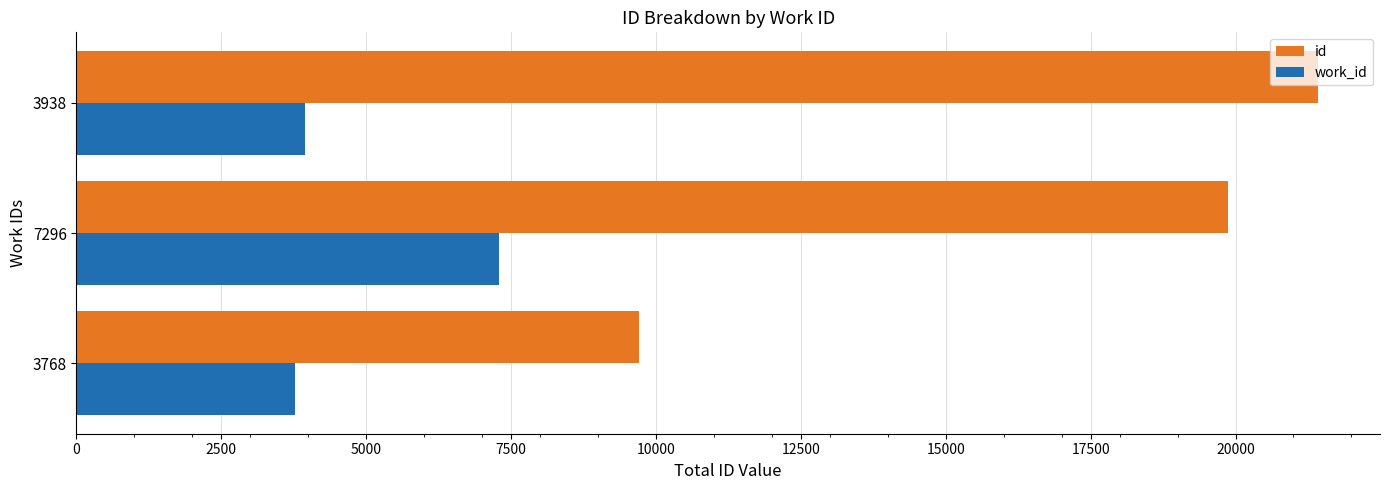

How many data points in id are less than 19866?

1